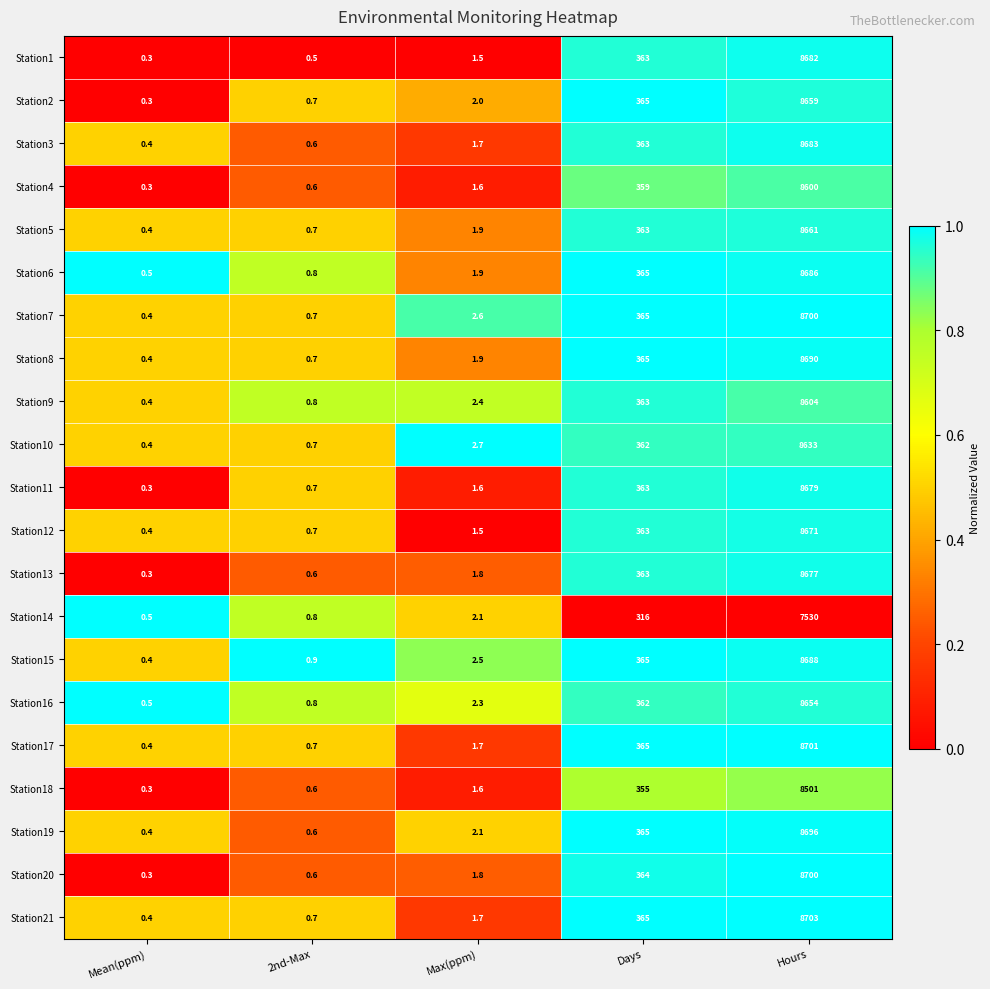

Which series has the largest range (max minus min)?

Station21